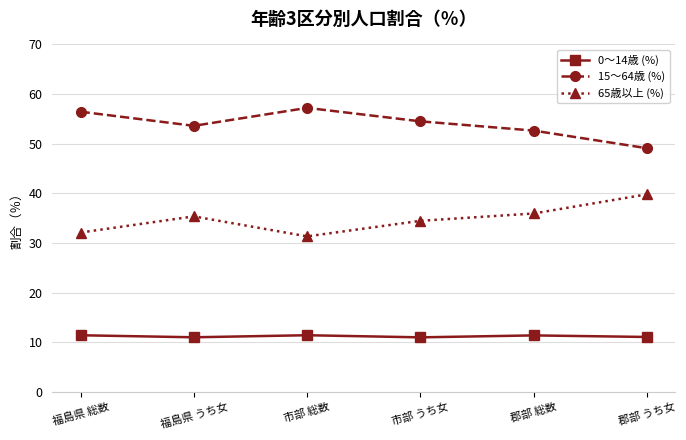

At how many categories does at least one series exceed 30?

6